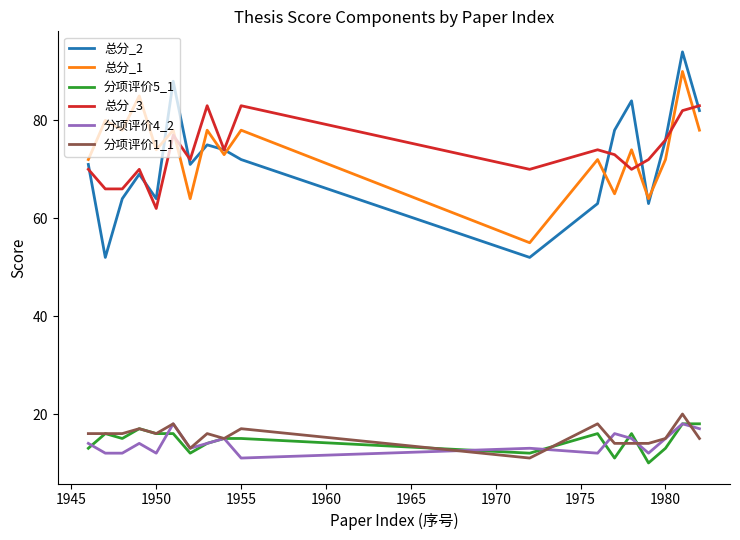

What is the maximum value for 分项评价1_1?

20